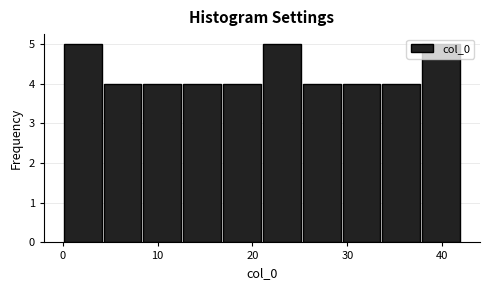

How tall is the bar that spans 29.4 to 33.6 on the x-axis? Neither the bar edges nor the heights are printed on the chart, so give them approximately, as read against the axes.

4